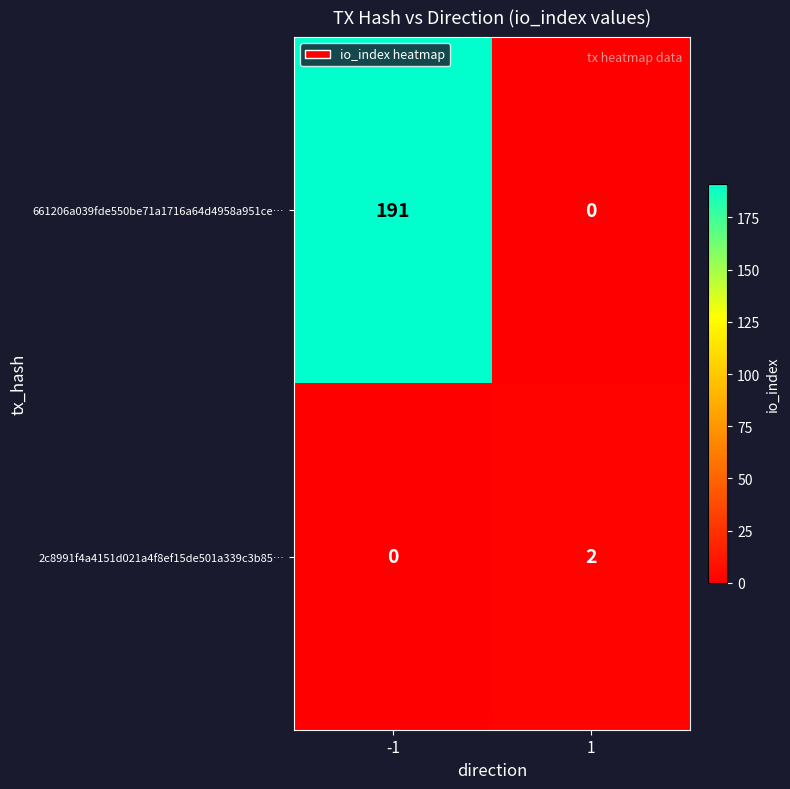

Which series has the largest range (max minus min)?

661206a039fde550be71a1716a64d4958a951ce…